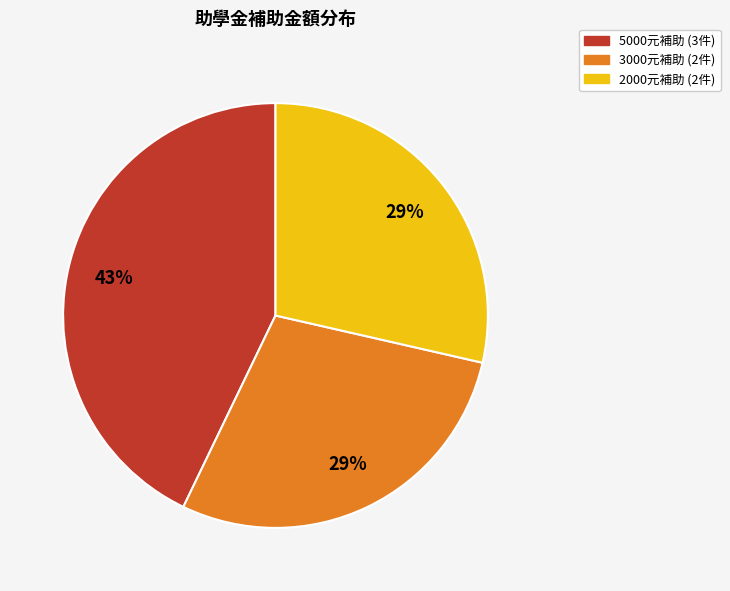

Is there any slice that represents more than half of the pie?

No